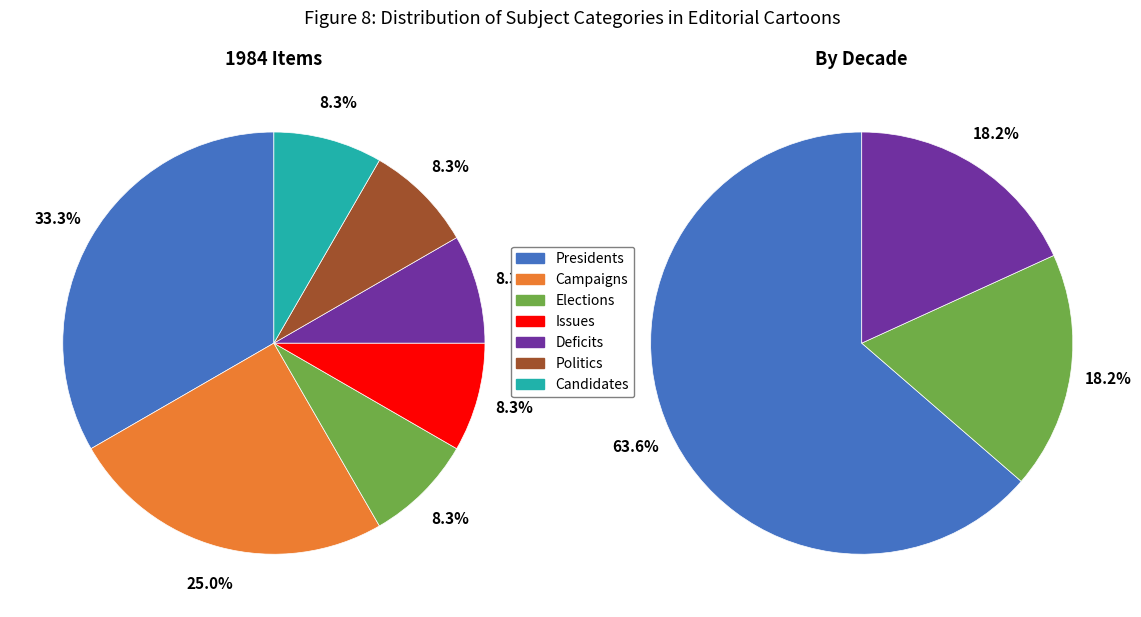

The Politics slice represents 8% of the pie. True or false?

True